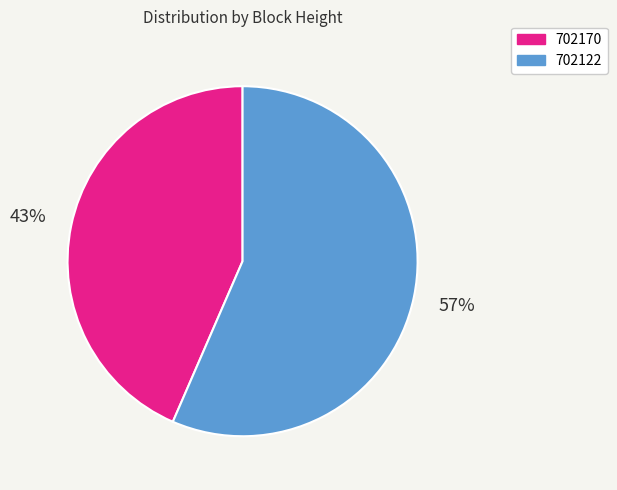

To the nearest percent, what is the average slice percentage?

50%